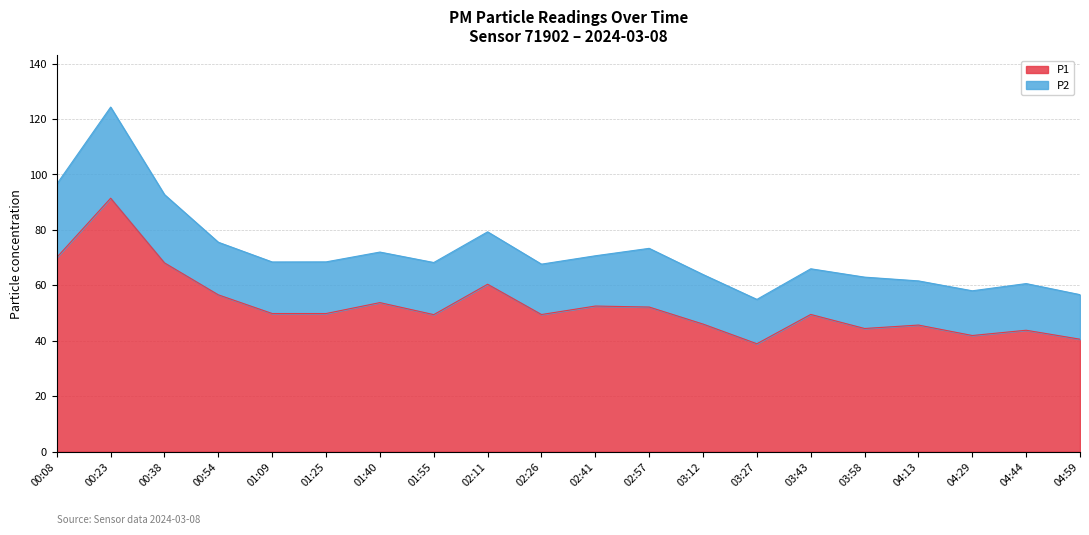

What is the average value?

52.7